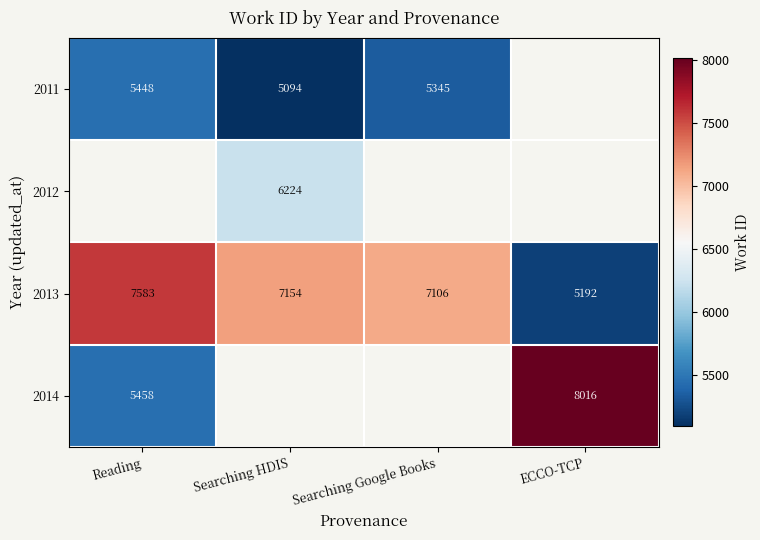

What is the sum of all 2013 values?

27035